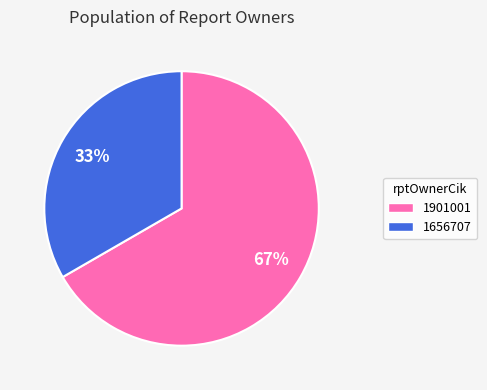

Is the sum of 1901001 and 1656707 greater than half?

Yes